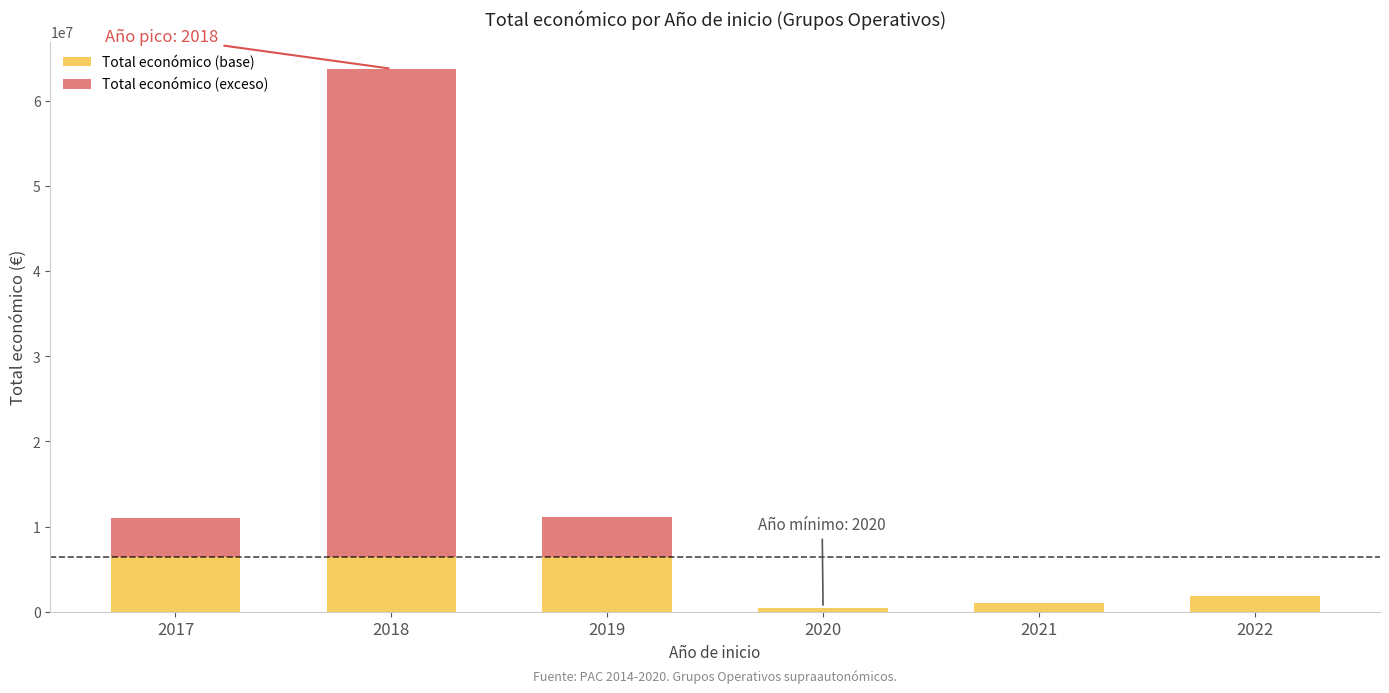

Reading left to right, transcribe the values for Total económico (base).

2017=6412087	2018=6412087	2019=6412087	2020=439594	2021=992857	2022=1791911